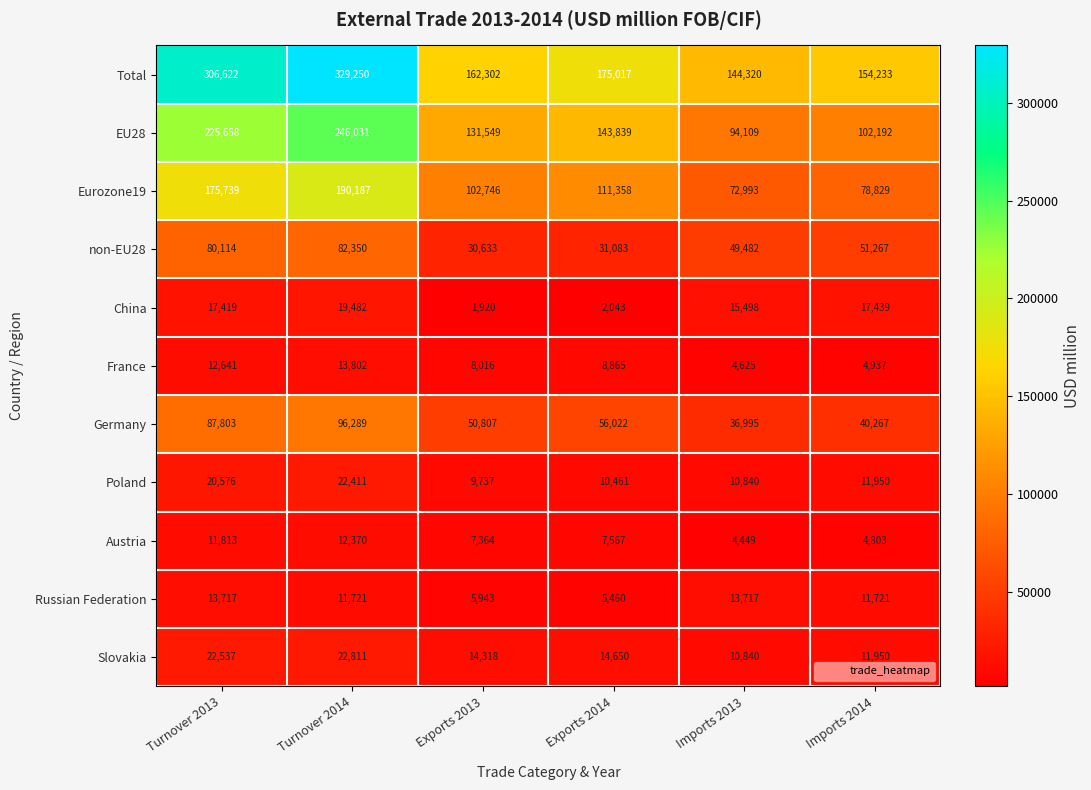

What is the maximum value shown in the chart?

329250